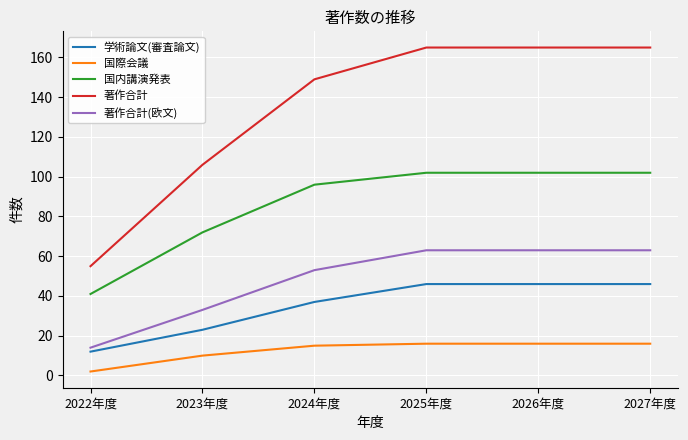

True or false: 学術論文(審査論文) has more than 1 points higher than both neighbors.

False